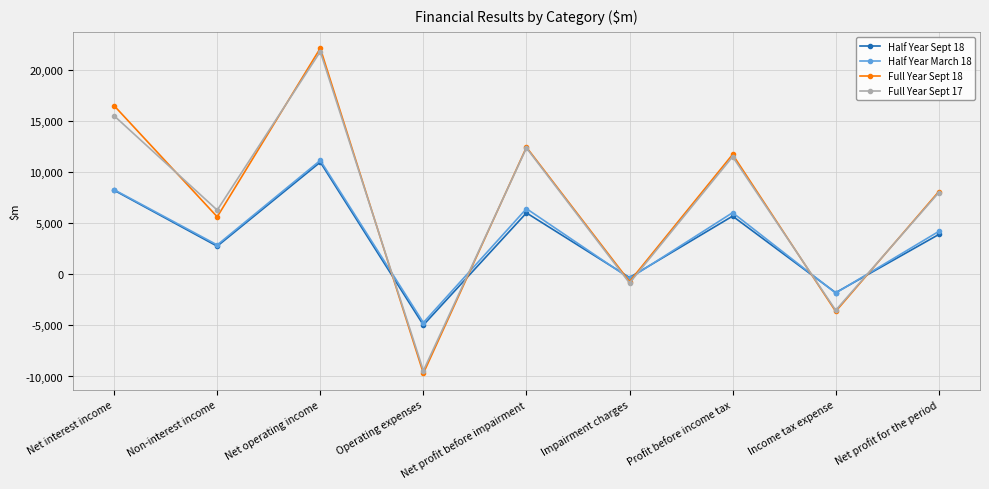

Is this an area chart (filled region under the line)?

No